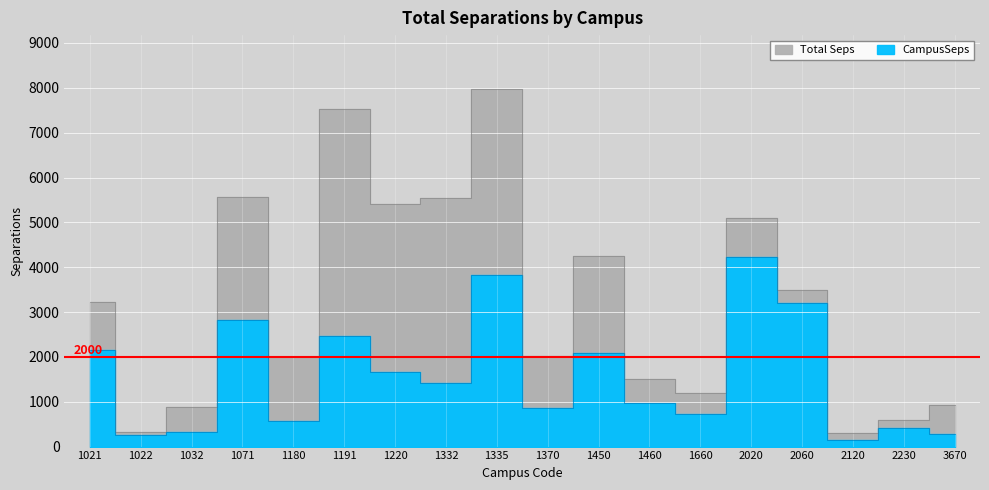

What is the sum of the CampusSeps values at 1022 and 1021?

2401.5